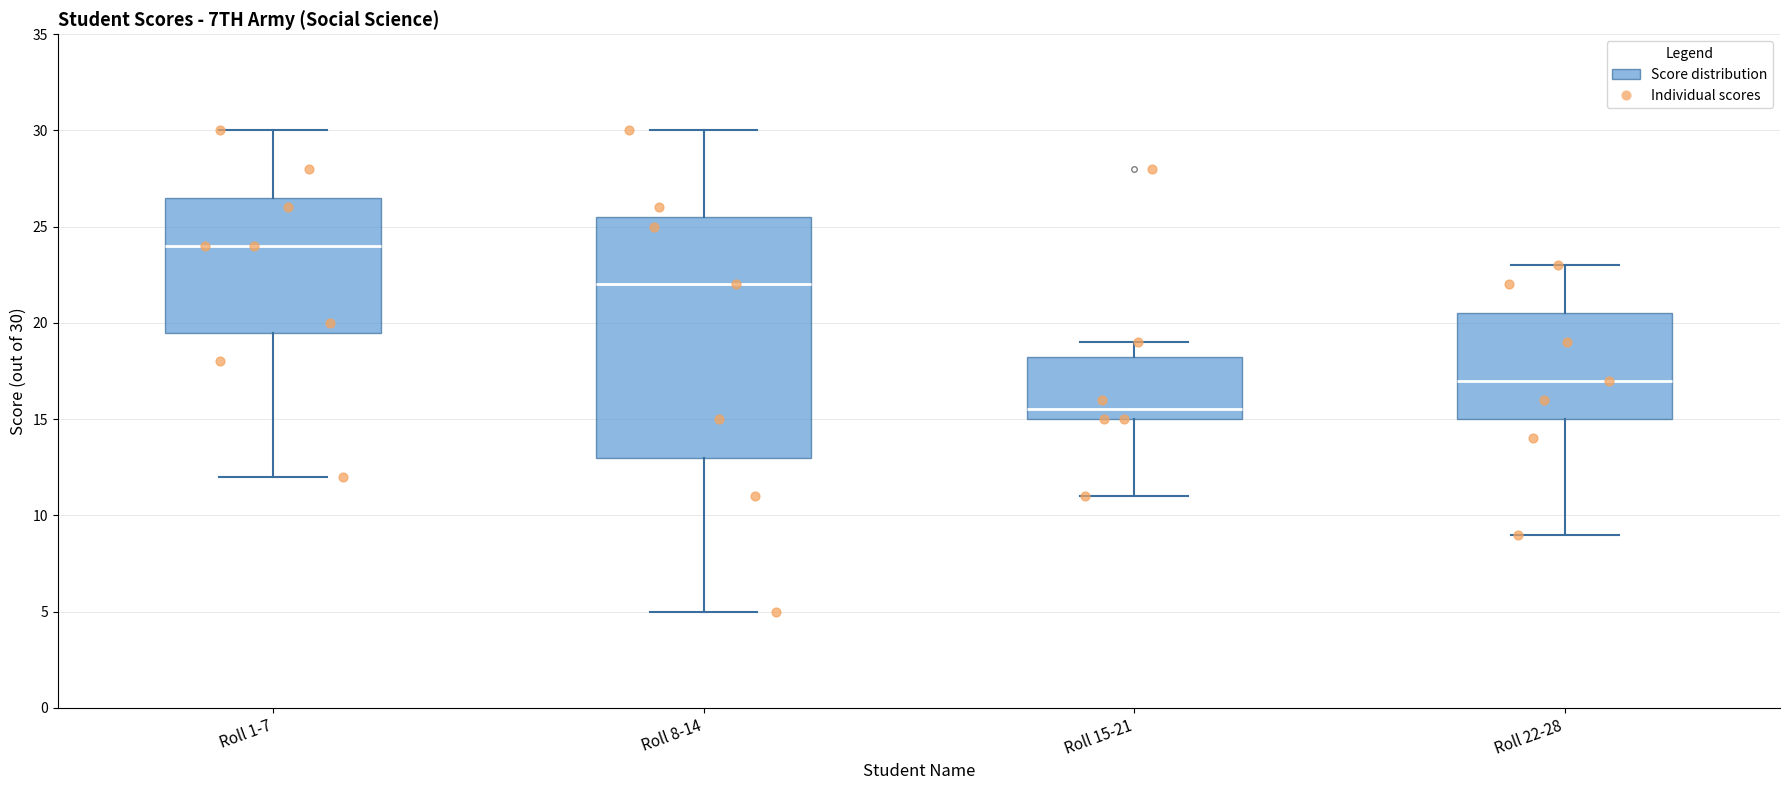

Which box has the highest median line?

Roll 1-7